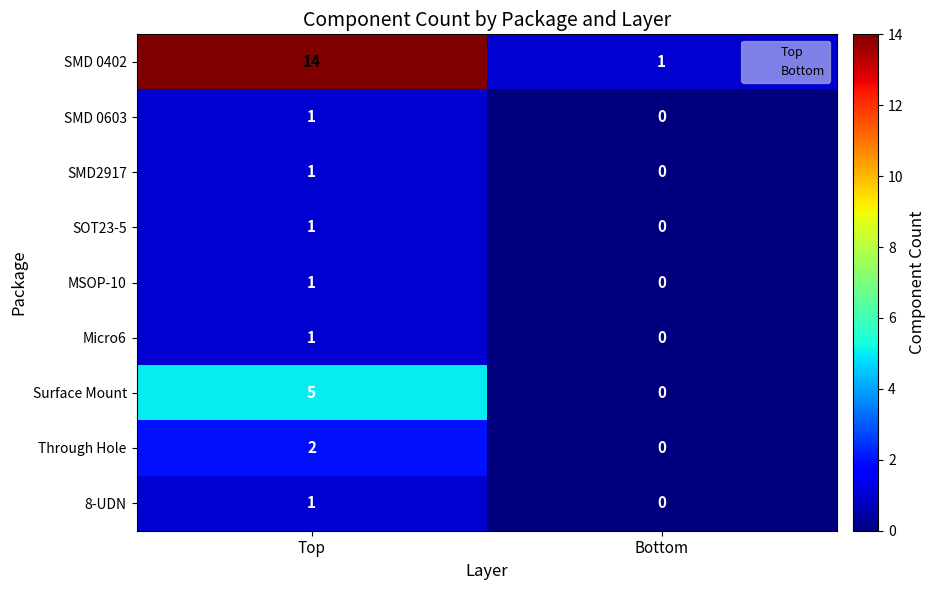

Between Top and Bottom, which series saw the biggest shift?

SMD 0402